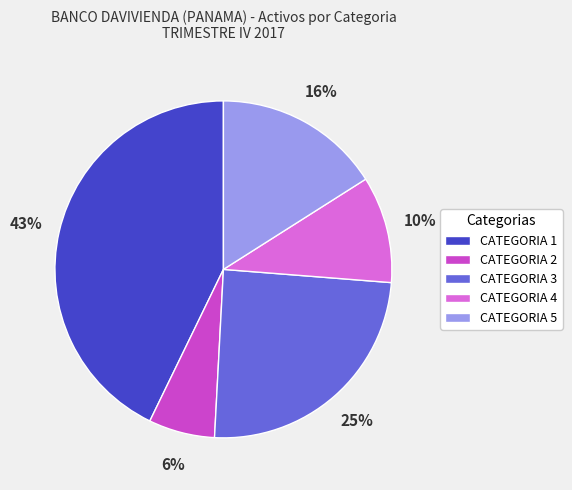

How many segments does this pie chart have?

5